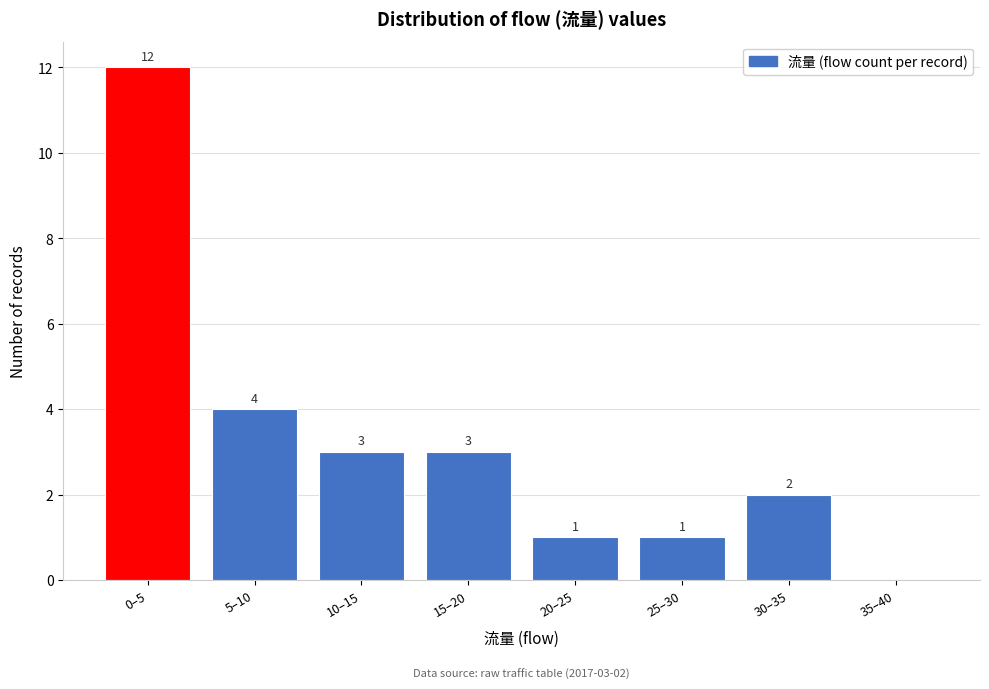

Reading left to right, what are all the values shown in this chart?

0–5=12	5–10=4	10–15=3	15–20=3	20–25=1	25–30=1	30–35=2	35–40=0